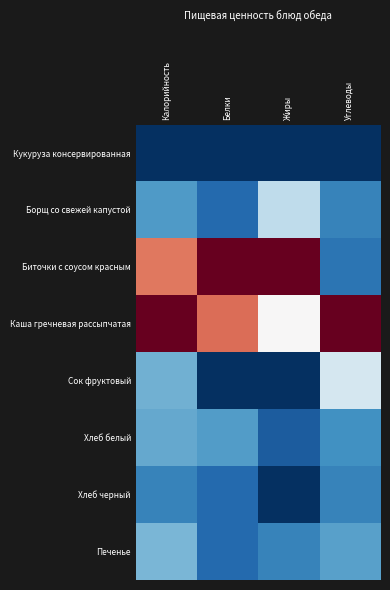

At how many categories does at least one series exceed 0?

4